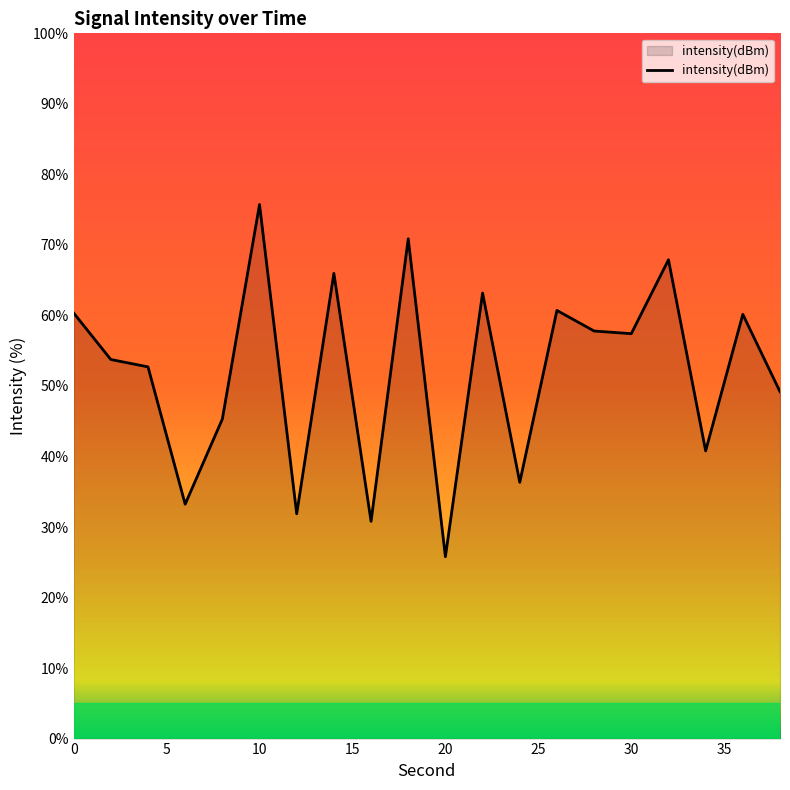

What is the difference between the maximum and minimum values?

49.9